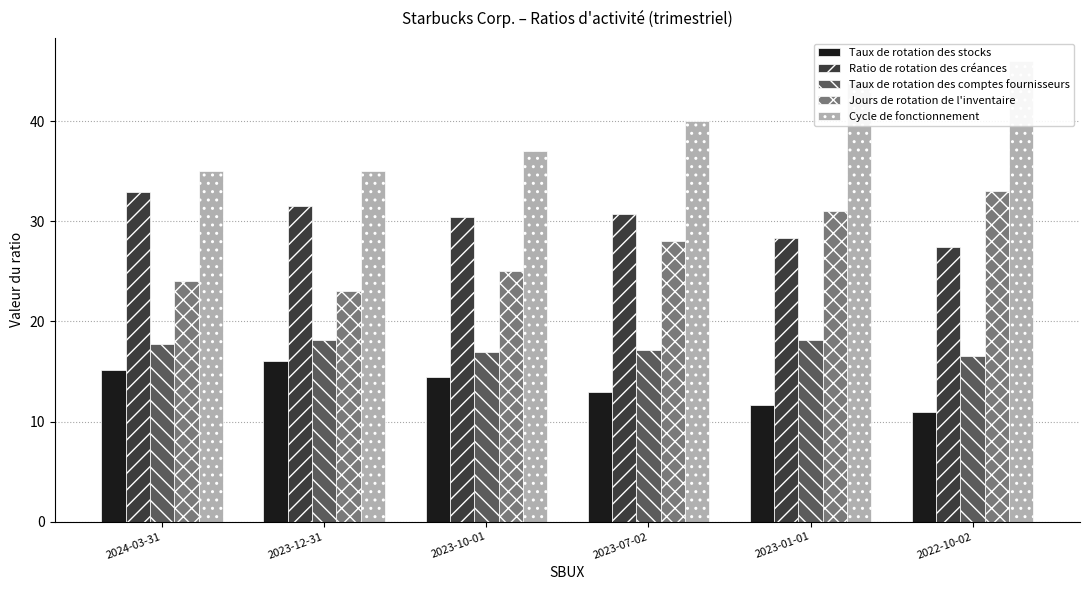

Is it true that Jours de rotation de l'inventaire equals 37.4 at 2024-03-31?

False